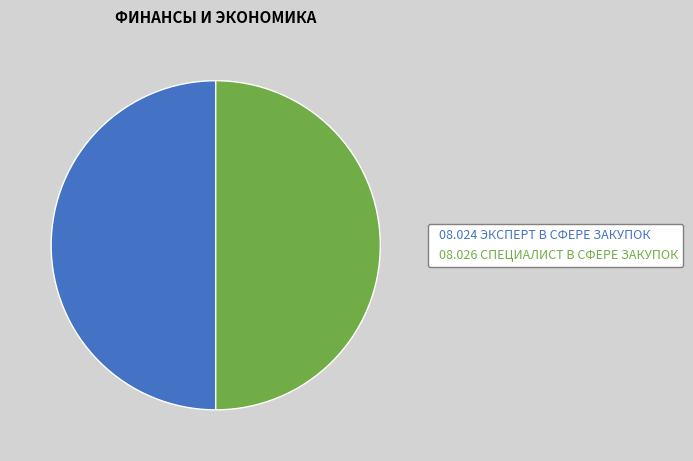

What is the ratio of the value at 08.026 СПЕЦИАЛИСТ В СФЕРЕ ЗАКУПОК to the value at 08.024 ЭКСПЕРТ В СФЕРЕ ЗАКУПОК?

1.0